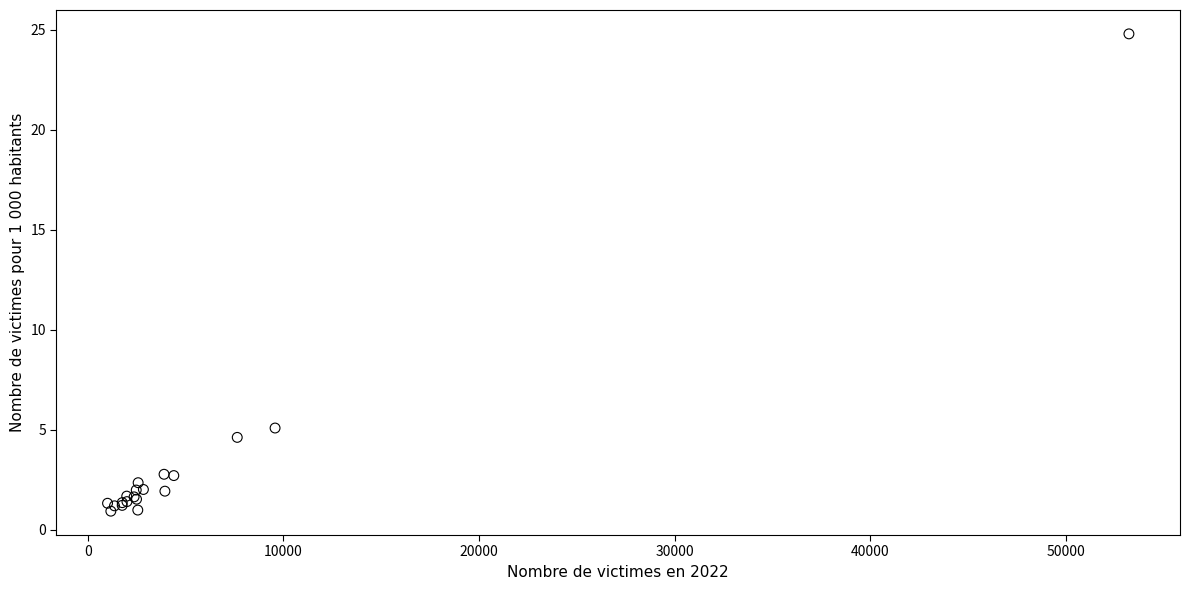

What Y value in the scatter plot is closest to 12?

5.1